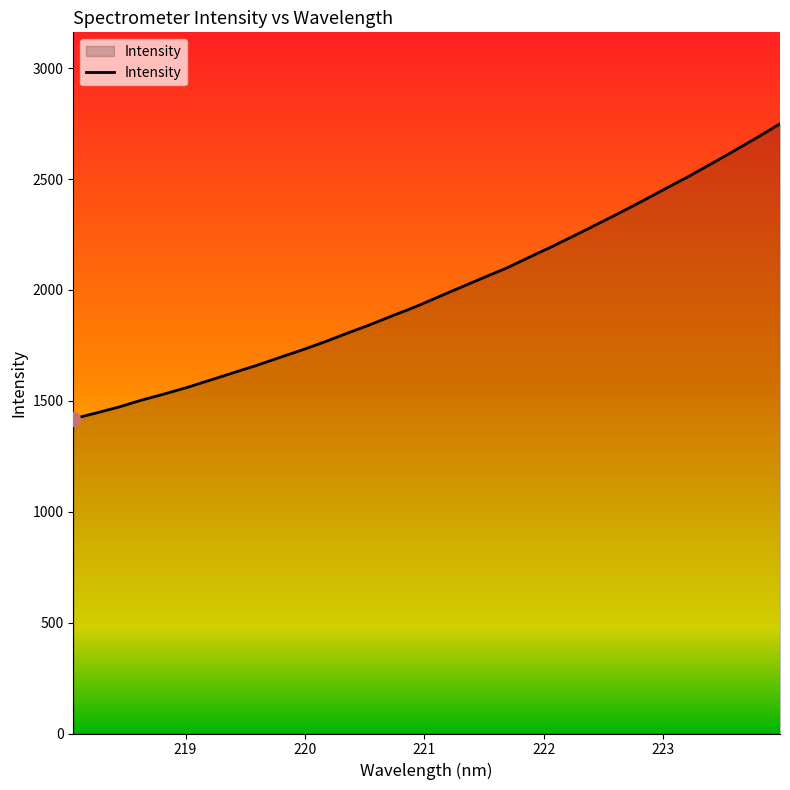

What is the difference between the maximum and minimum values?

1330.1